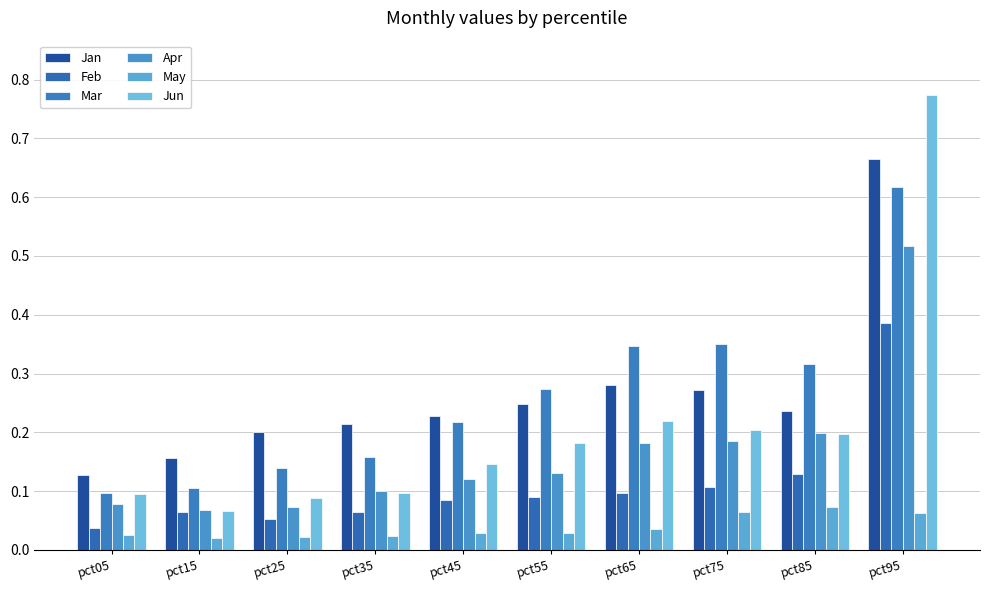

Which category has the highest value across all series?

pct95